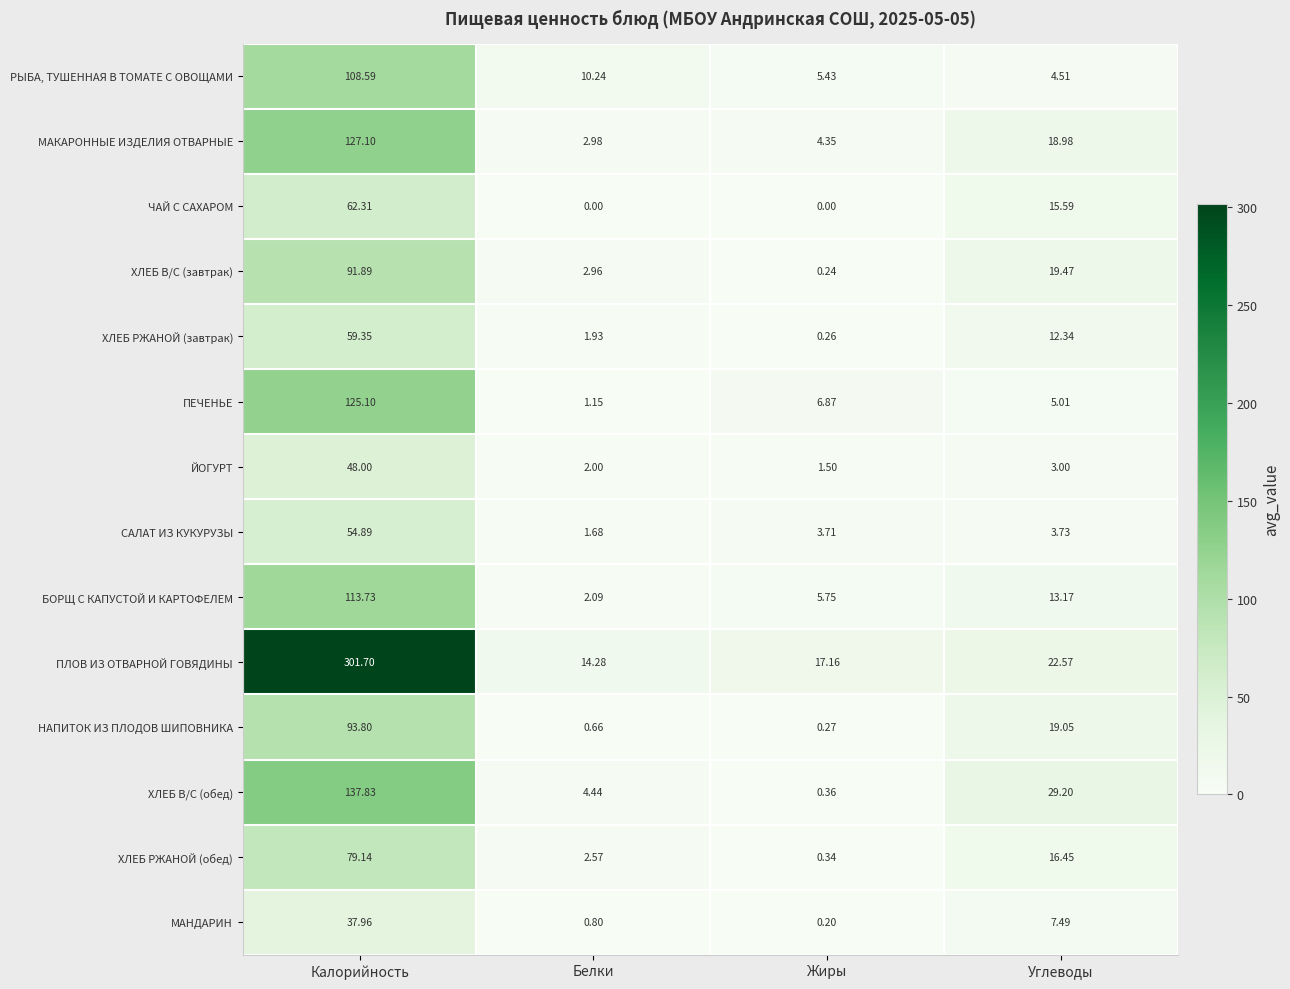

Which series changed the most between Белки and Жиры?

ПЕЧЕНЬЕ